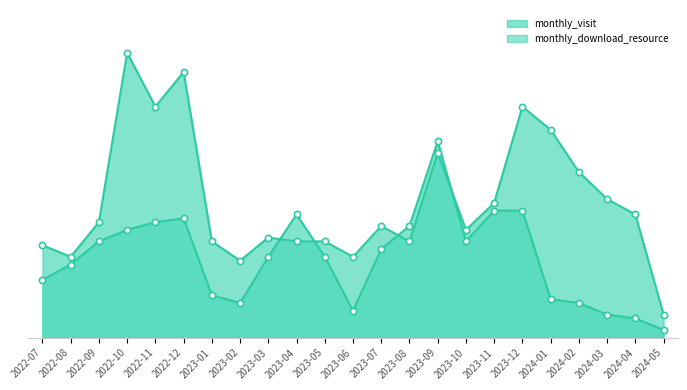

Which series has the widest spread of Y values?

monthly_visit